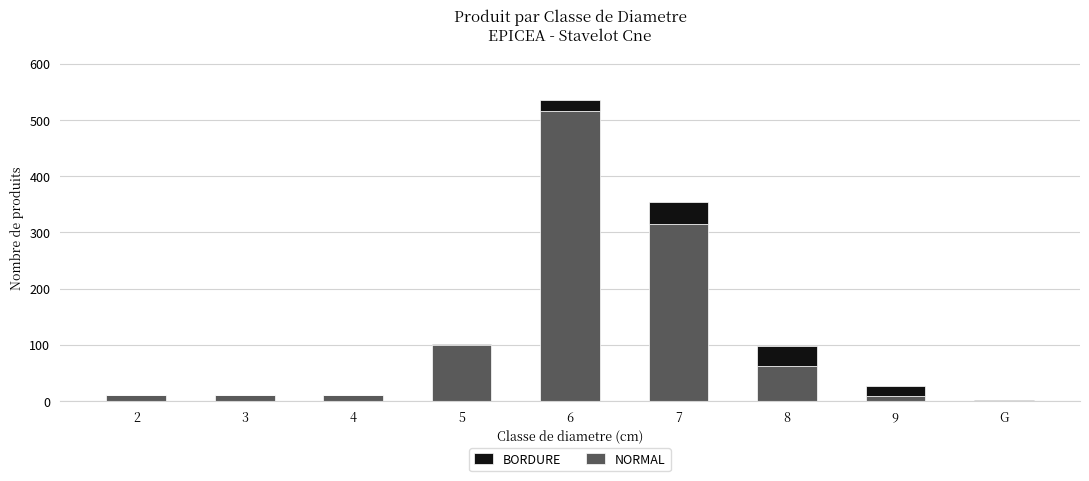

The value of NORMAL at G is 0. True or false?

True